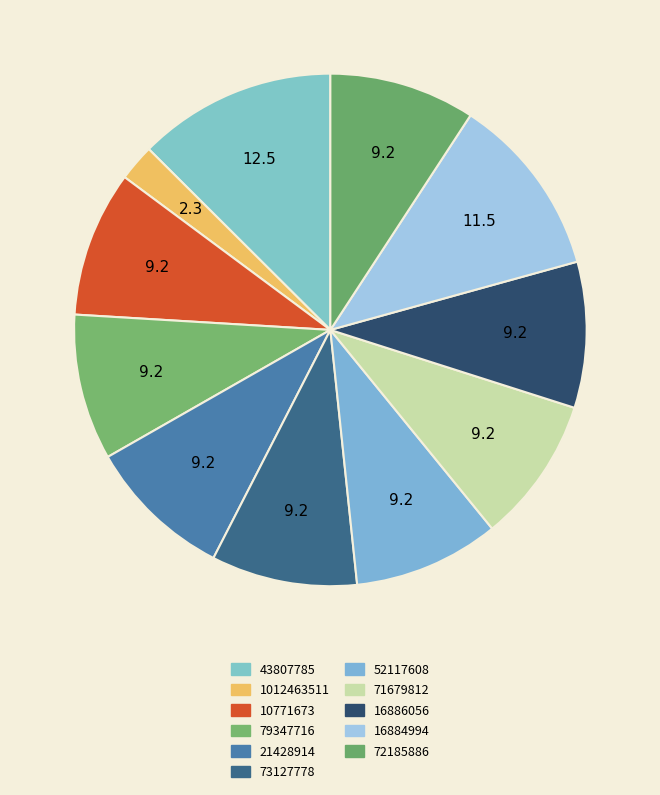

Rank the categories by value from highest to lowest.

43807785, 16884994, 10771673, 79347716, 21428914, 73127778, 52117608, 71679812, 16886056, 72185886, 1012463511